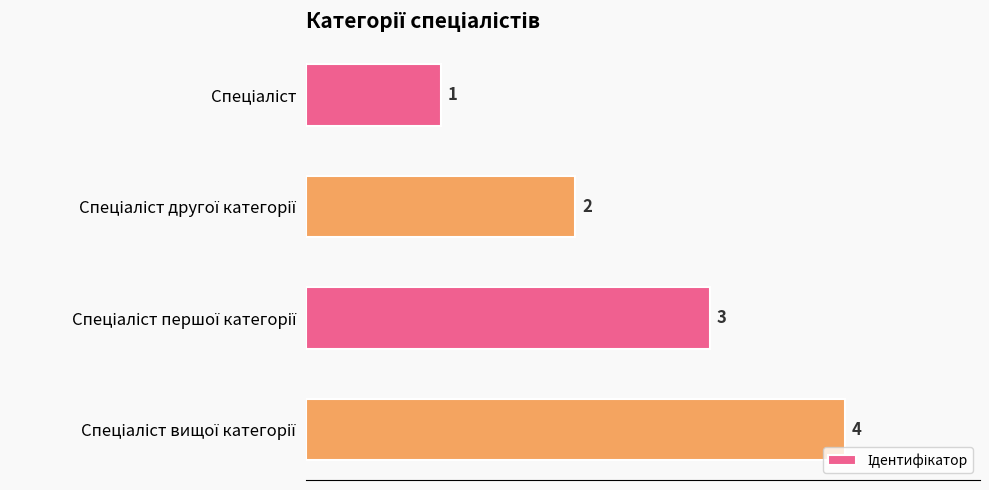

What is the value of the 2nd bar from the top?

2